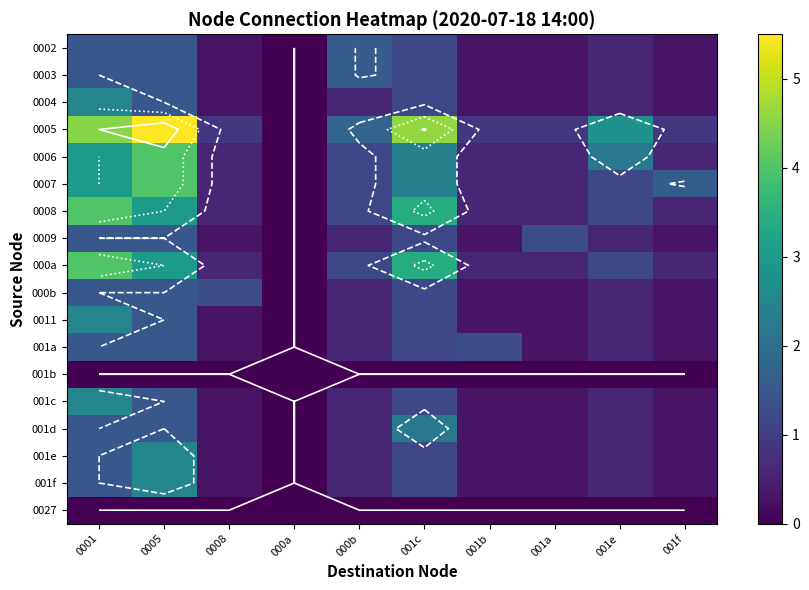

Which series has the largest range (max minus min)?

0005